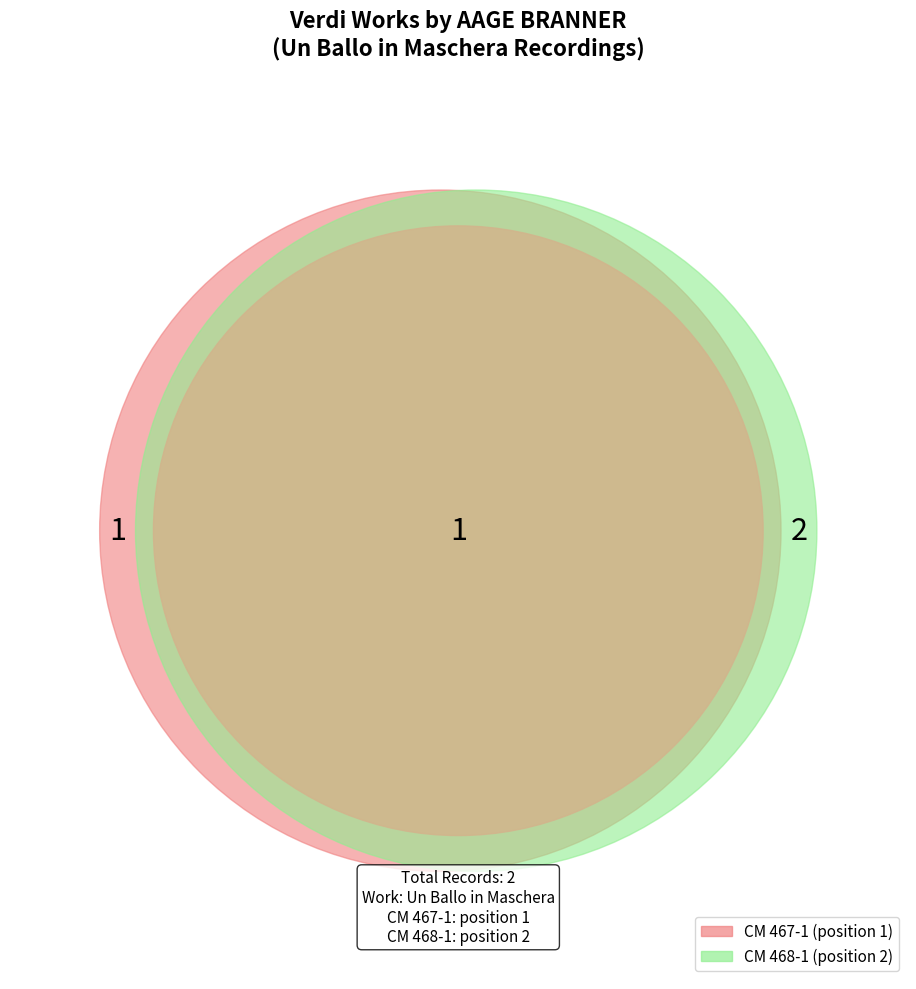

Is it true that Un Ballo in Maschera: Renatos arie akt (CM 467-1) is 41% of the pie?

False